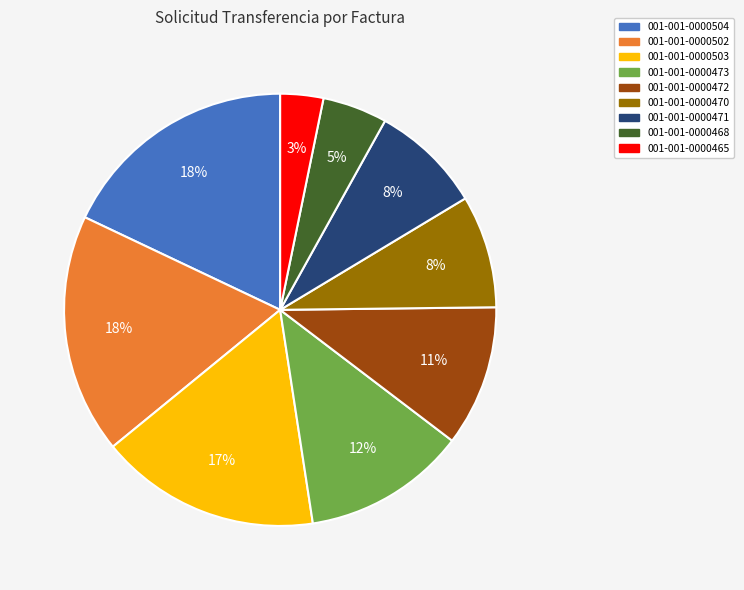

To the nearest percent, what percentage of the pie is 001-001-0000472?

11%